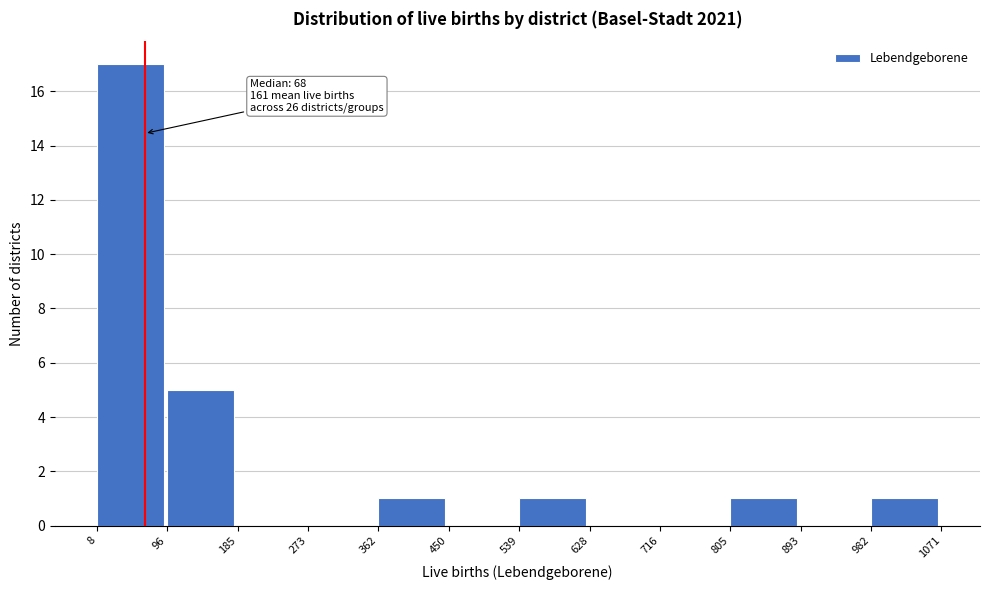

Over which range of the x-axis is the bar tallest?

8 to 96